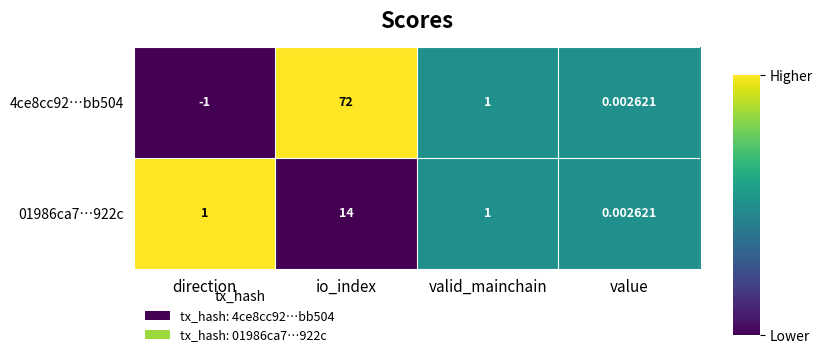

At which category is the sum across all series the highest?

io_index